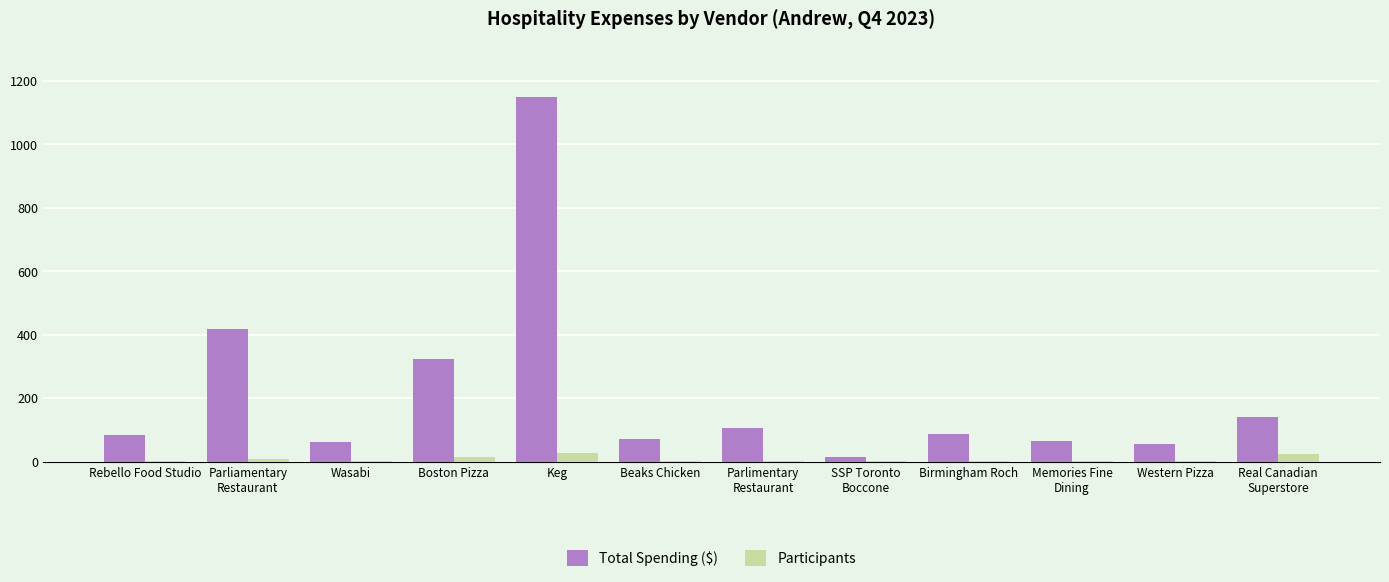

What is the sum of all Participants values?

91.0